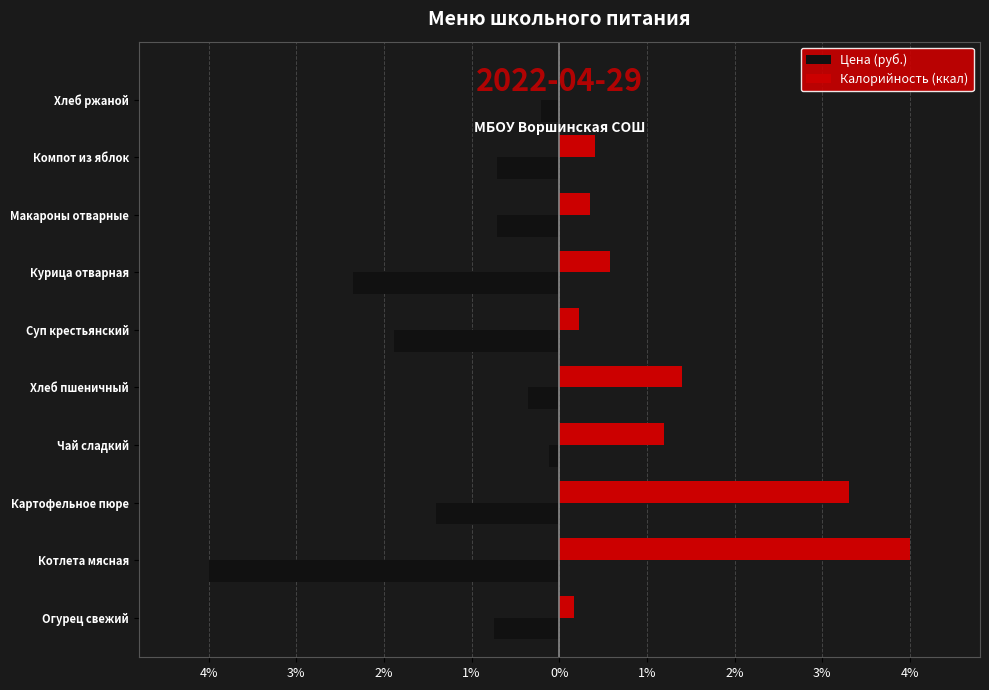

What is the sum of all Цена (руб.) values?

-12.5